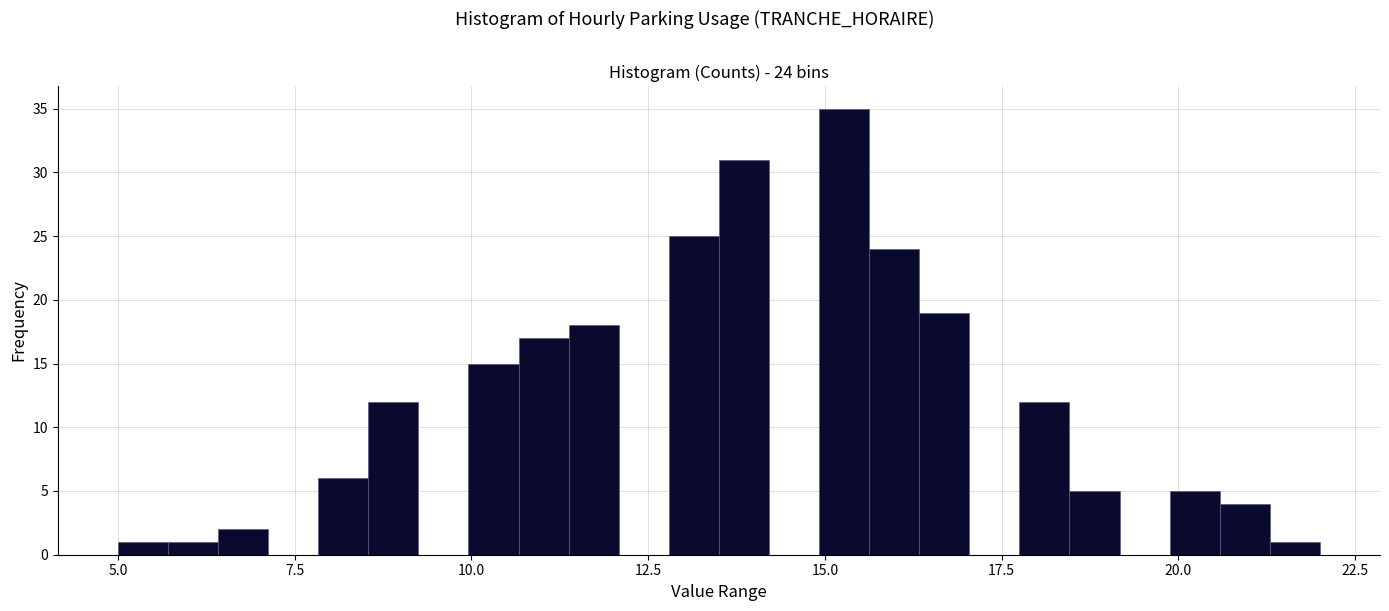

Read against the x-axis, roughly where is the centre of the tallest bar?

15.5